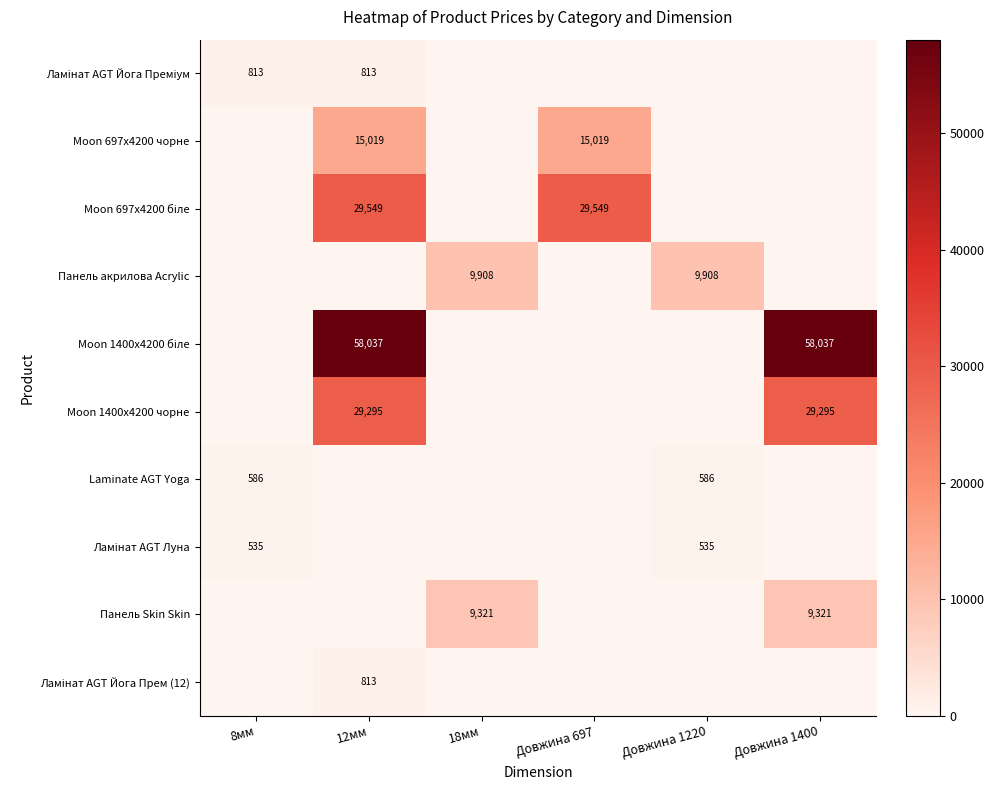

True or false: Laminate AGT Yoga has a value of 586 at Довжина 1220.

True